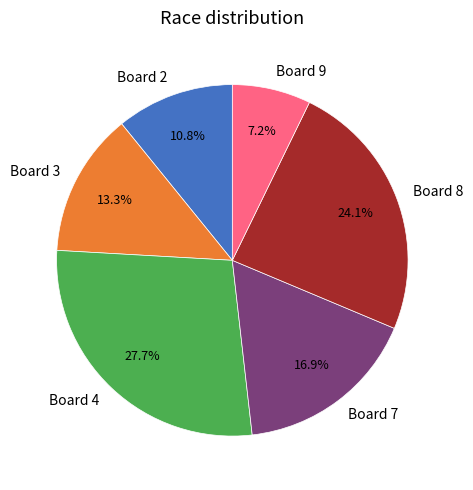

To the nearest percent, what is the difference between the Board 9 and Board 2 slice percentages?

4%